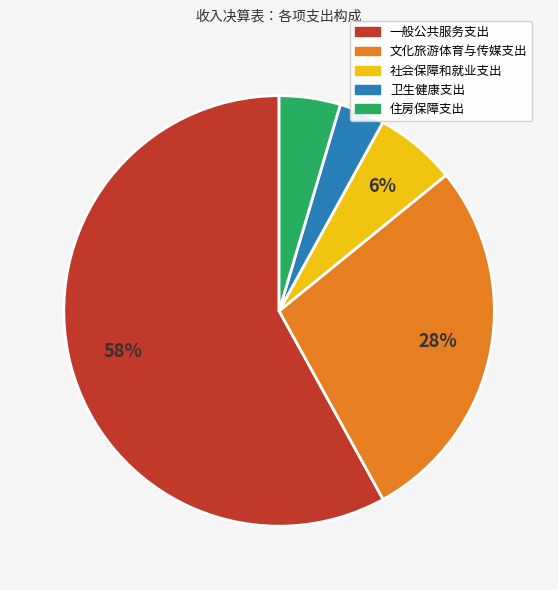

To the nearest percent, what is the average slice percentage?

20%